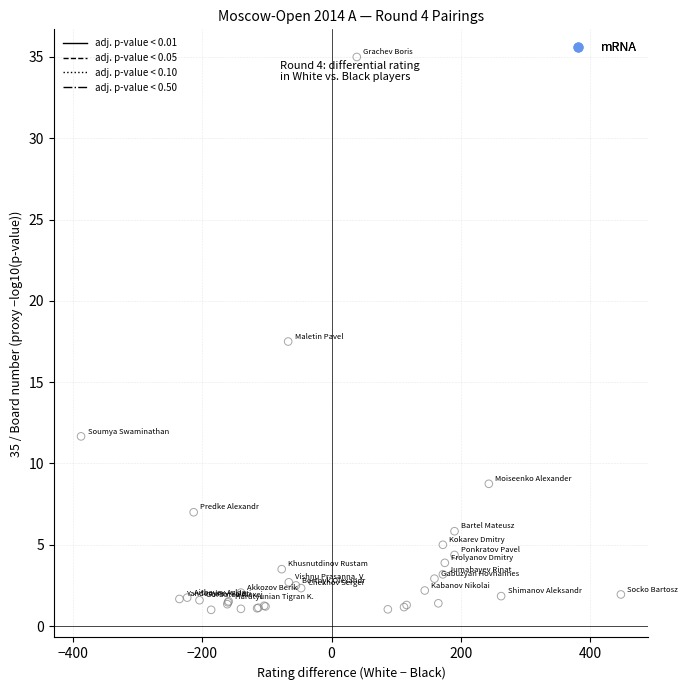

What Y value in the scatter plot is closest to 18?

17.5